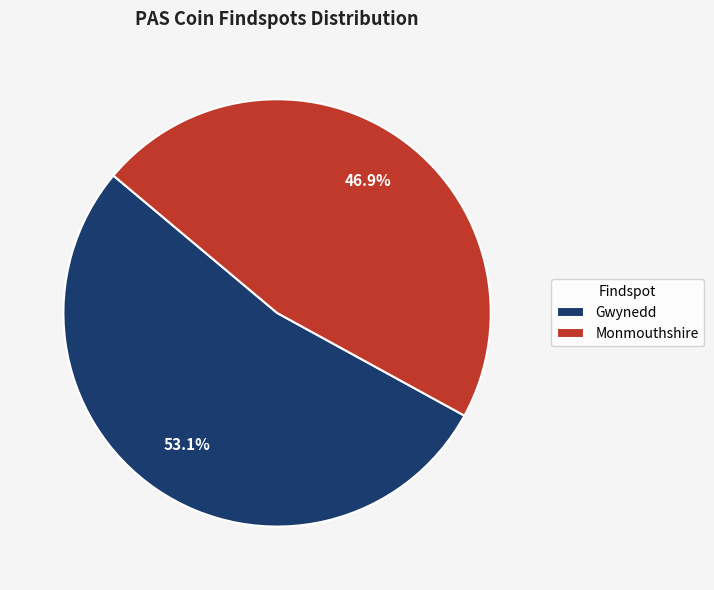

To the nearest percent, what is the difference between the Gwynedd and Monmouthshire slice percentages?

6%